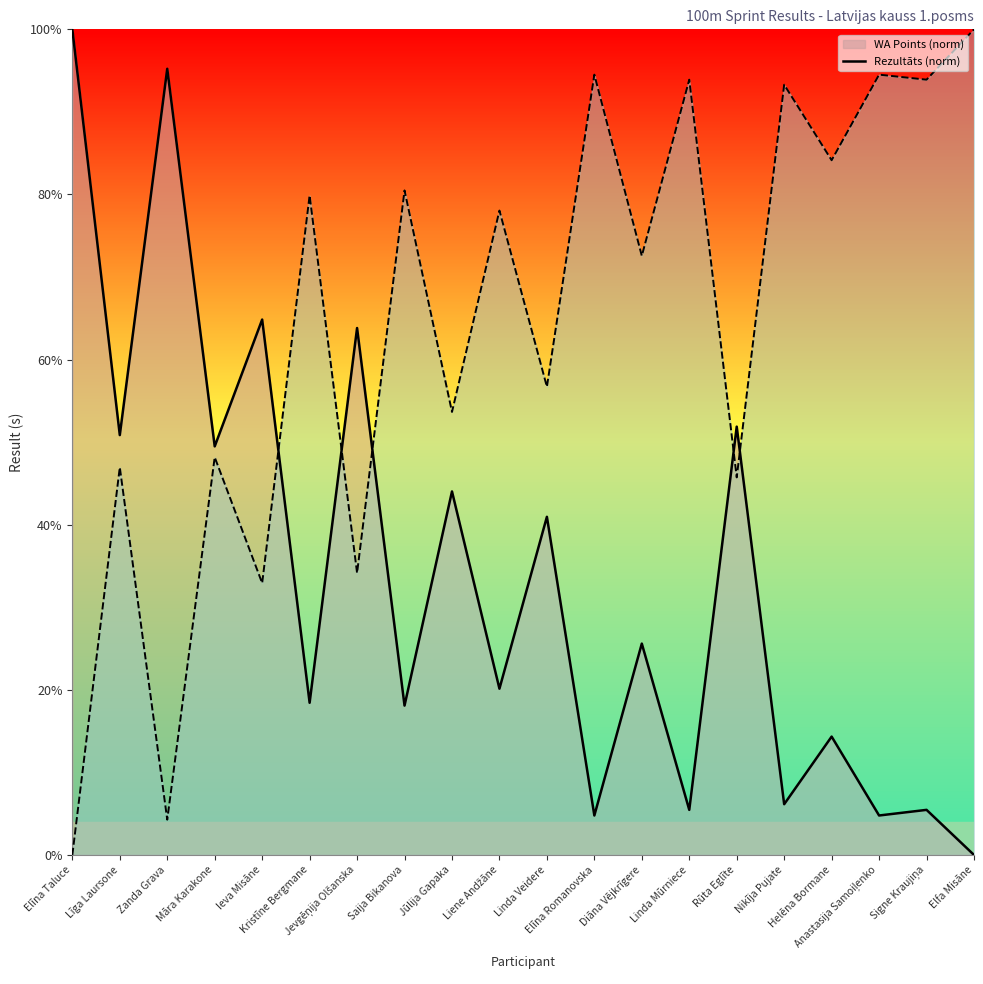

Rank the series by their average value, from lowest to highest.

WA Points (norm), Rezultāts (norm)